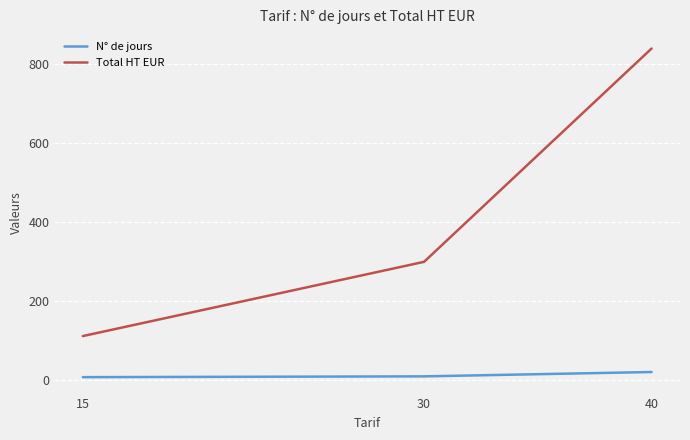

Is it true that Total HT EUR equals 840 at 40?

True